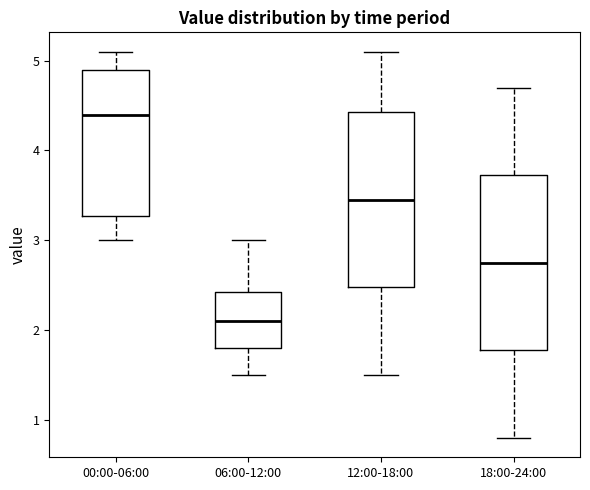

Reading left to right, transcribe this box plot: for each box, give where its median line is, the range the box spans, and where its two whiskers end, as read against the y-axis. The values are not printed on the chart, so give them approximately, as read against the axis.

00:00-06:00: median 4.4, box 3.3 to 4.9, whiskers 3.0 to 5.1
06:00-12:00: median 2.1, box 1.8 to 2.4, whiskers 1.5 to 3.0
12:00-18:00: median 3.5, box 2.5 to 4.4, whiskers 1.5 to 5.1
18:00-24:00: median 2.8, box 1.8 to 3.7, whiskers 0.8 to 4.7